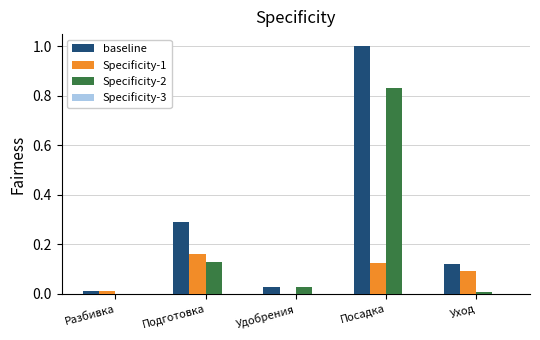

At which category does the chart reach its peak across all series?

Посадка